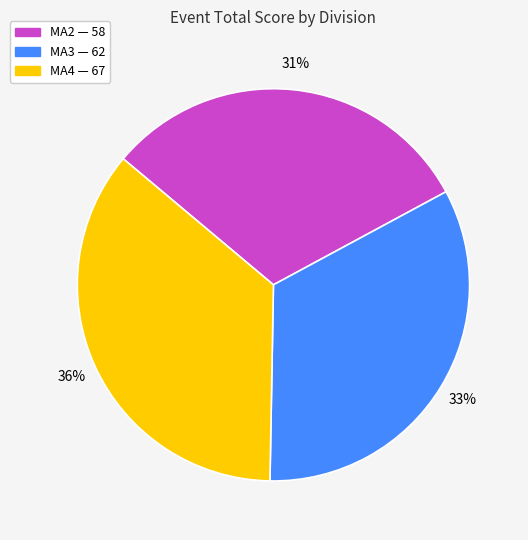

Which has a higher value, MA3 or MA2?

MA3